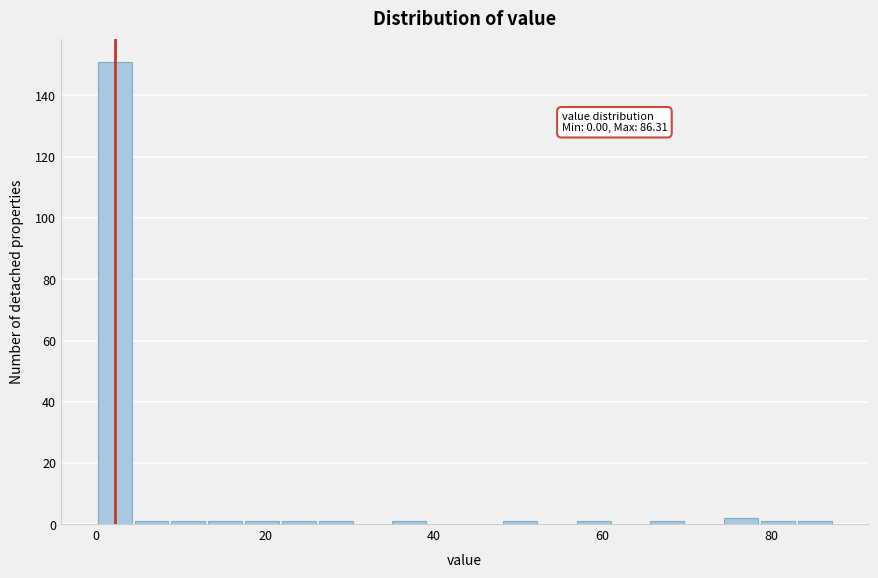

Read against the x-axis, roughly where is the centre of the tallest bar?

2